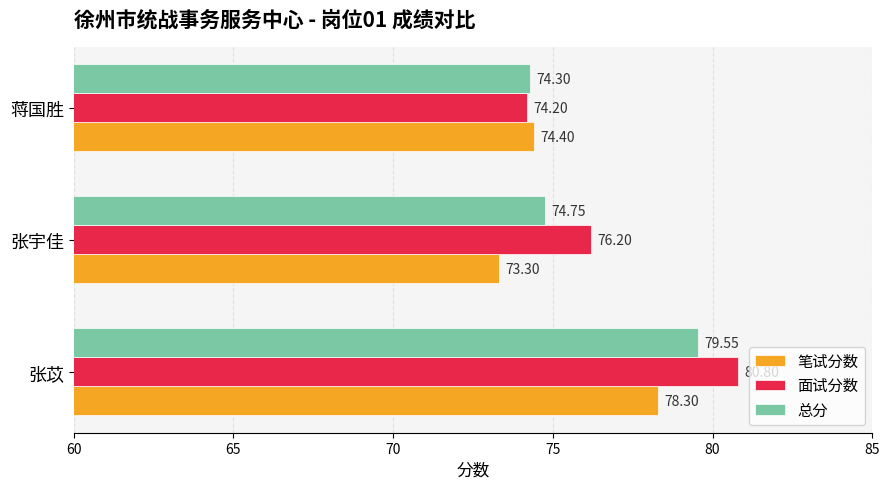

Which series changed the most between 张苡 and 蒋国胜?

面试分数